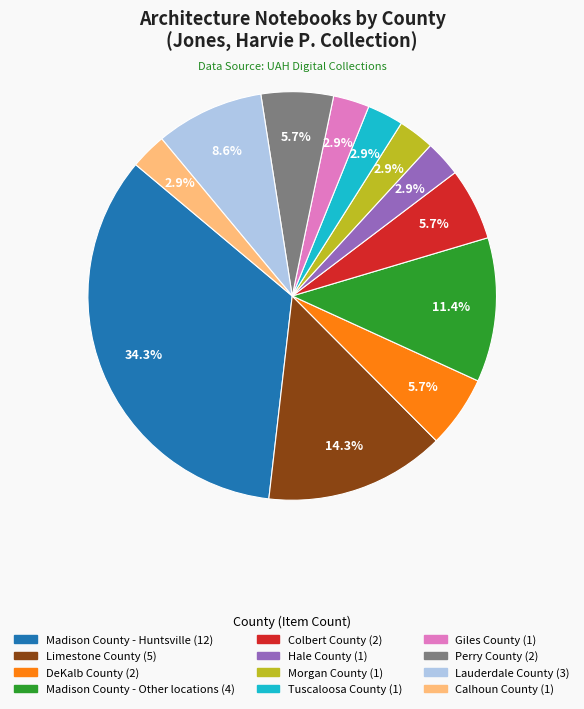

Which category has the biggest portion of the pie?

Madison County - Huntsville